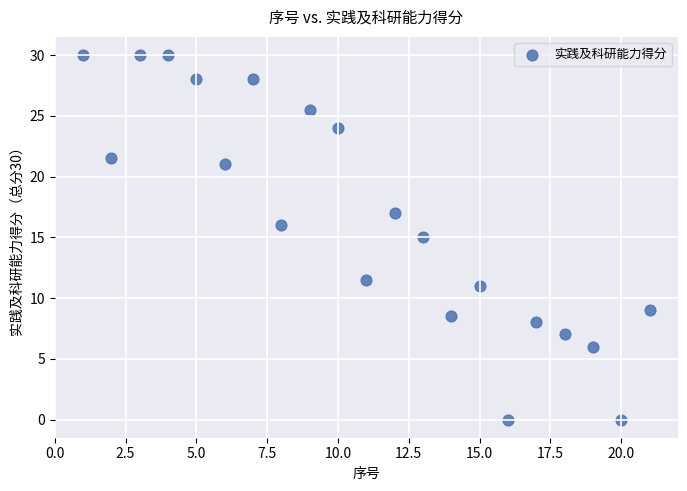

What is the range of X values (max minus min)?

20.0